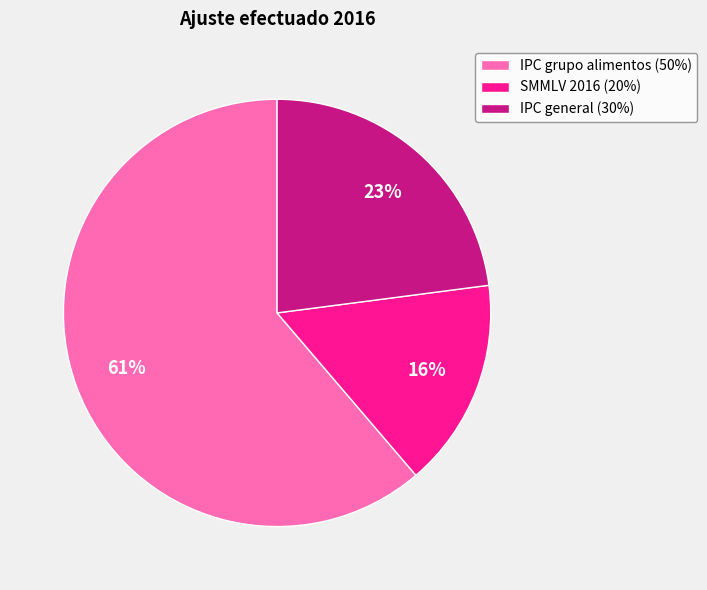

To the nearest percent, what portion does SMMLV 2016 (20%) represent?

16%